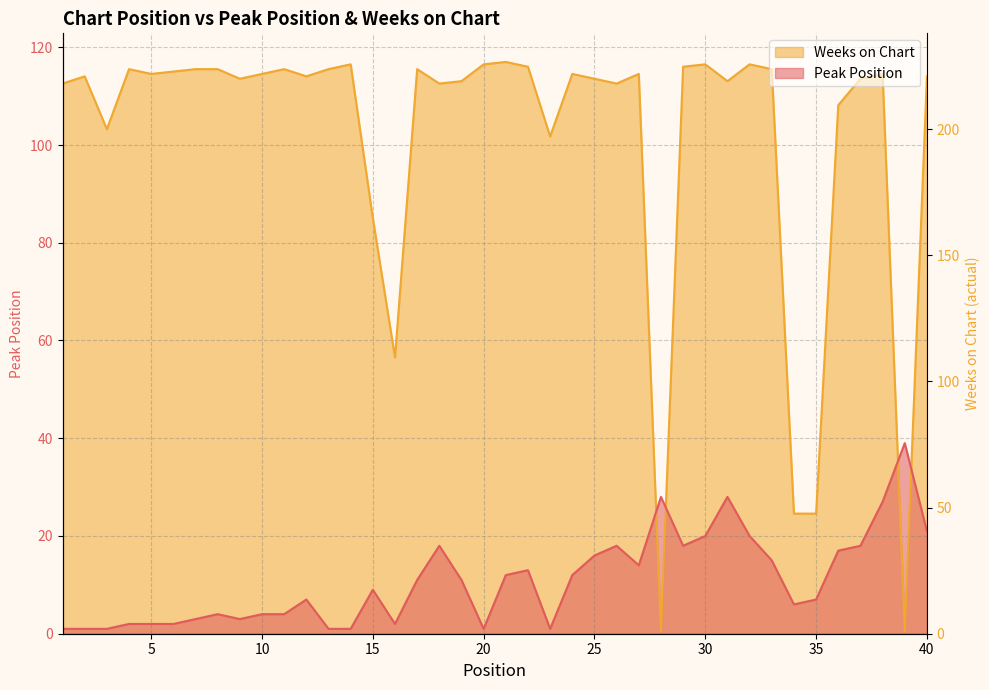

List the series in order of their peak value, lowest first.

Peak Position, Weeks on Chart